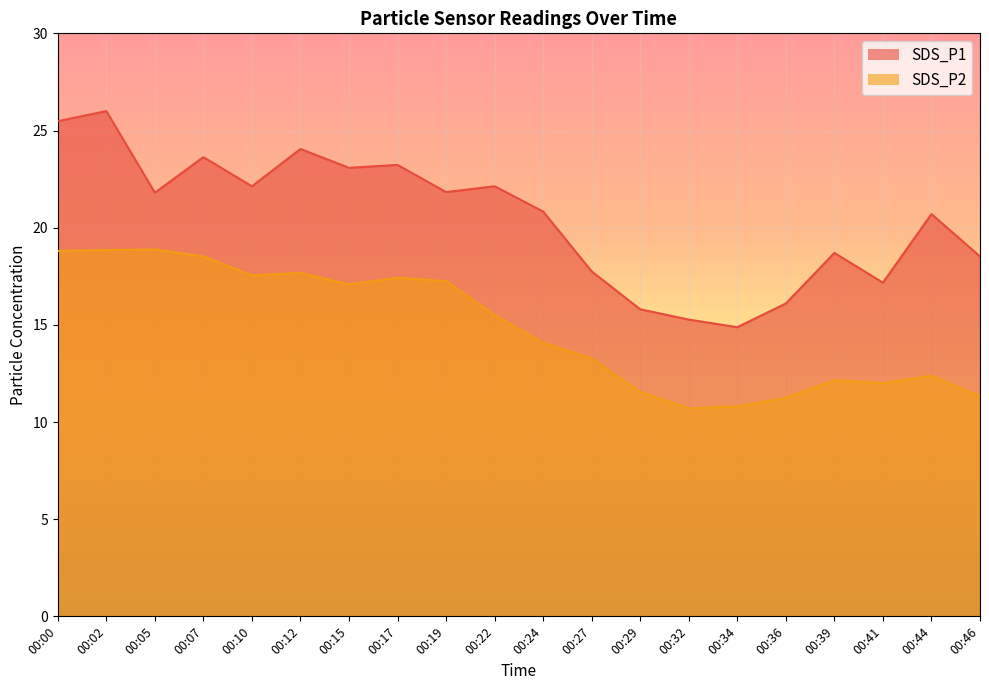

The SDS_P1 series shows 21.8 at 00:19. True or false?

True